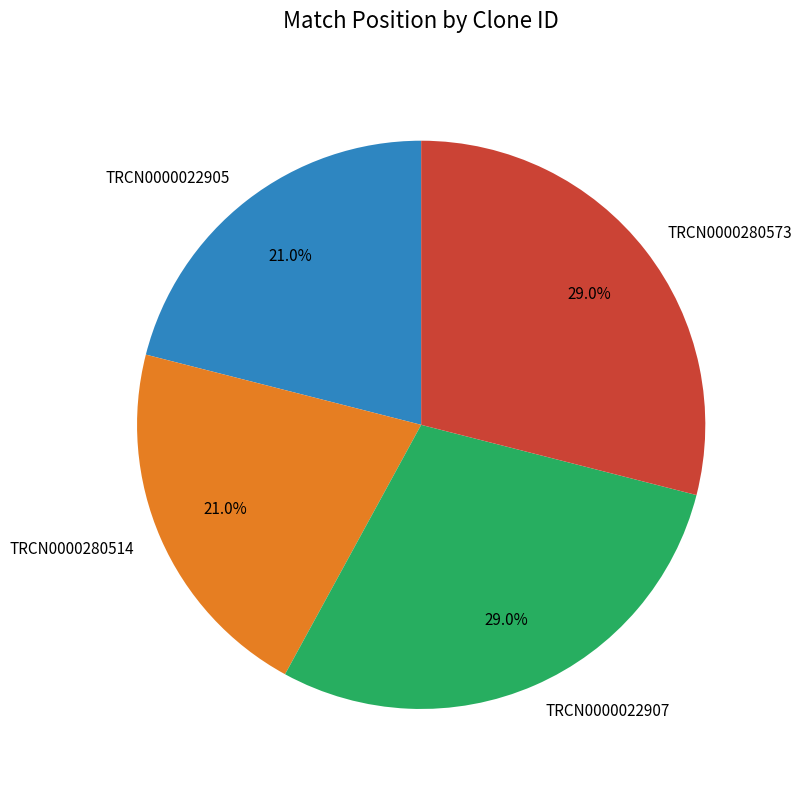

Does any single category account for the majority?

No